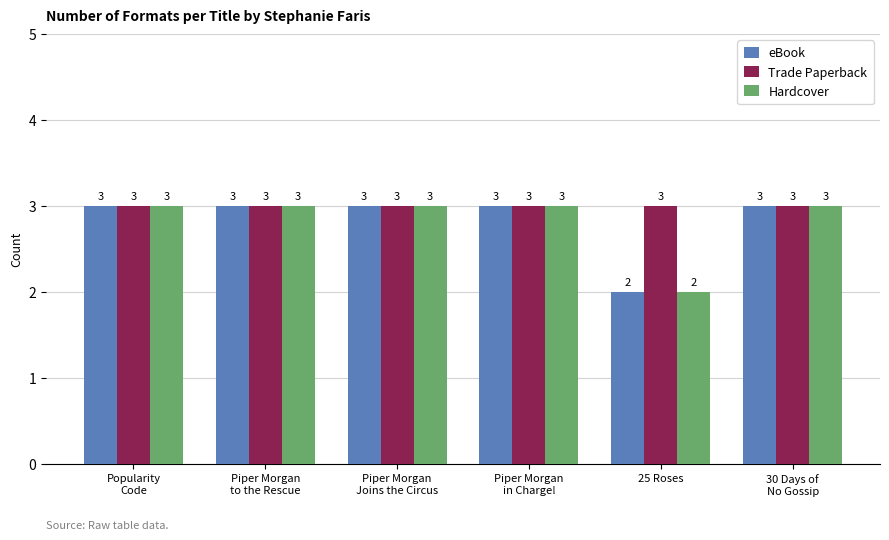

What position from the right is Piper Morgan
to the Rescue?

5